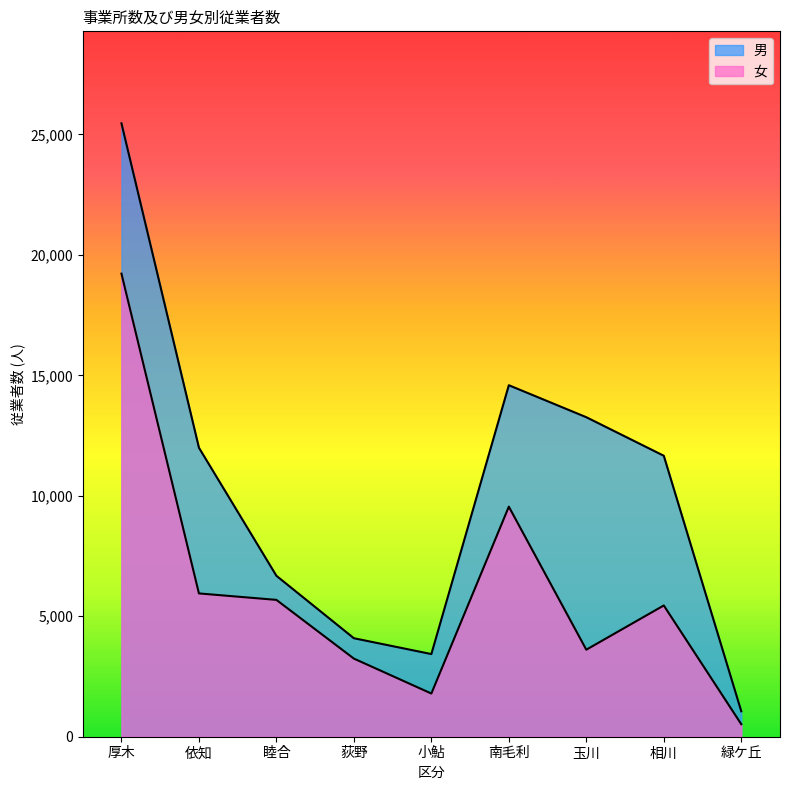

Reading right to left, extract all data points from this chart.

男: 緑ケ丘=1056	相川=11662	玉川=13262	南毛利=14590	小鮎=3431	荻野=4088	睦合=6680	依知=11996	厚木=25460
女: 緑ケ丘=520	相川=5448	玉川=3612	南毛利=9549	小鮎=1793	荻野=3243	睦合=5680	依知=5948	厚木=19222